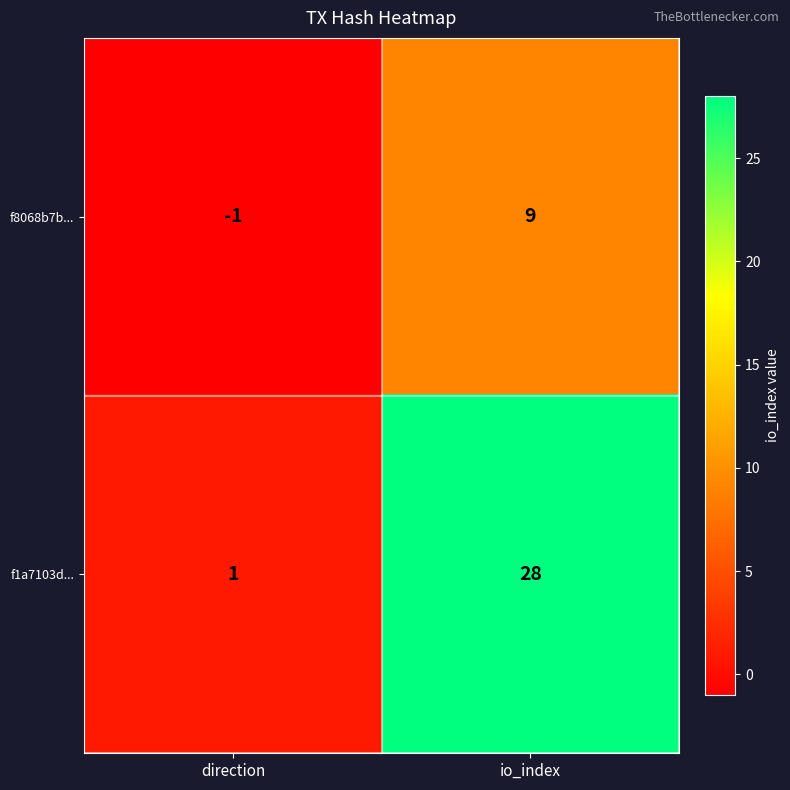

True or false: f8068b7b... has a value of 4 at io_index.

False